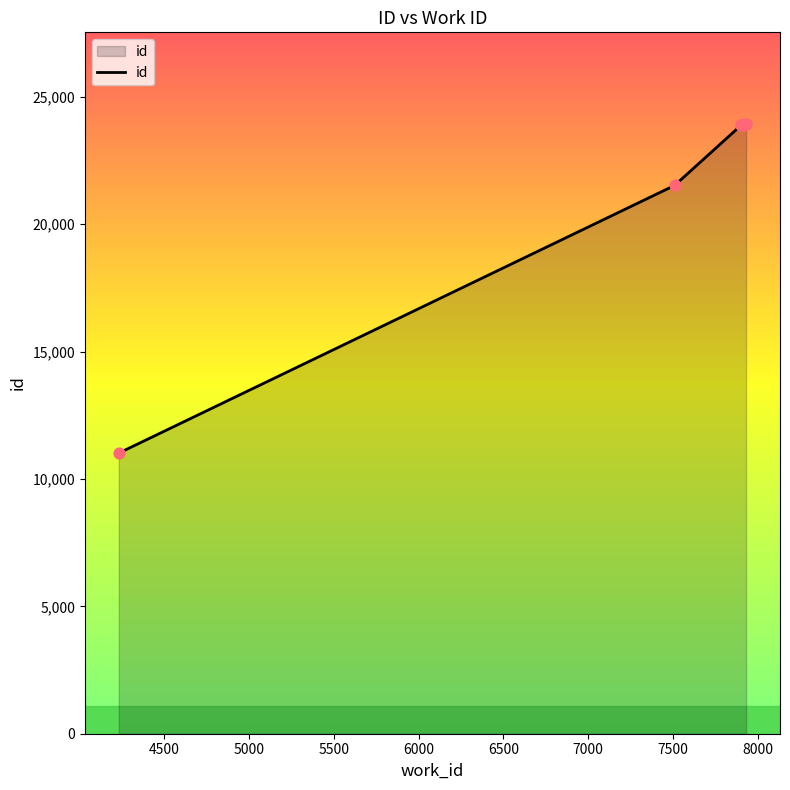

What is the difference between the maximum and minimum values?

12926